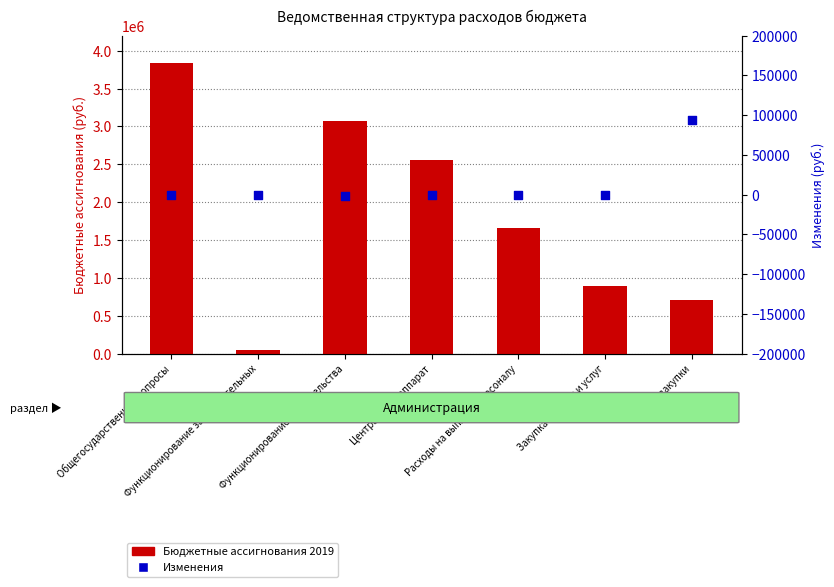

At which category is the sum across all series the highest?

Общегосударственные вопросы